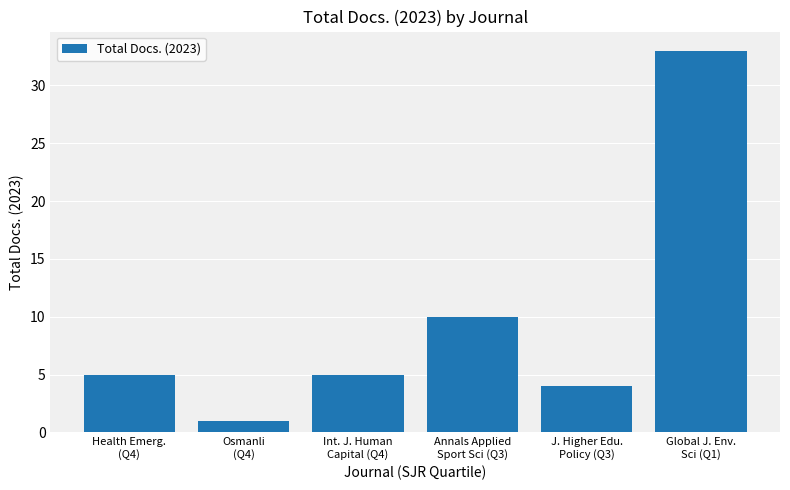

What position from the left is Annals Applied
Sport Sci (Q3)?

4